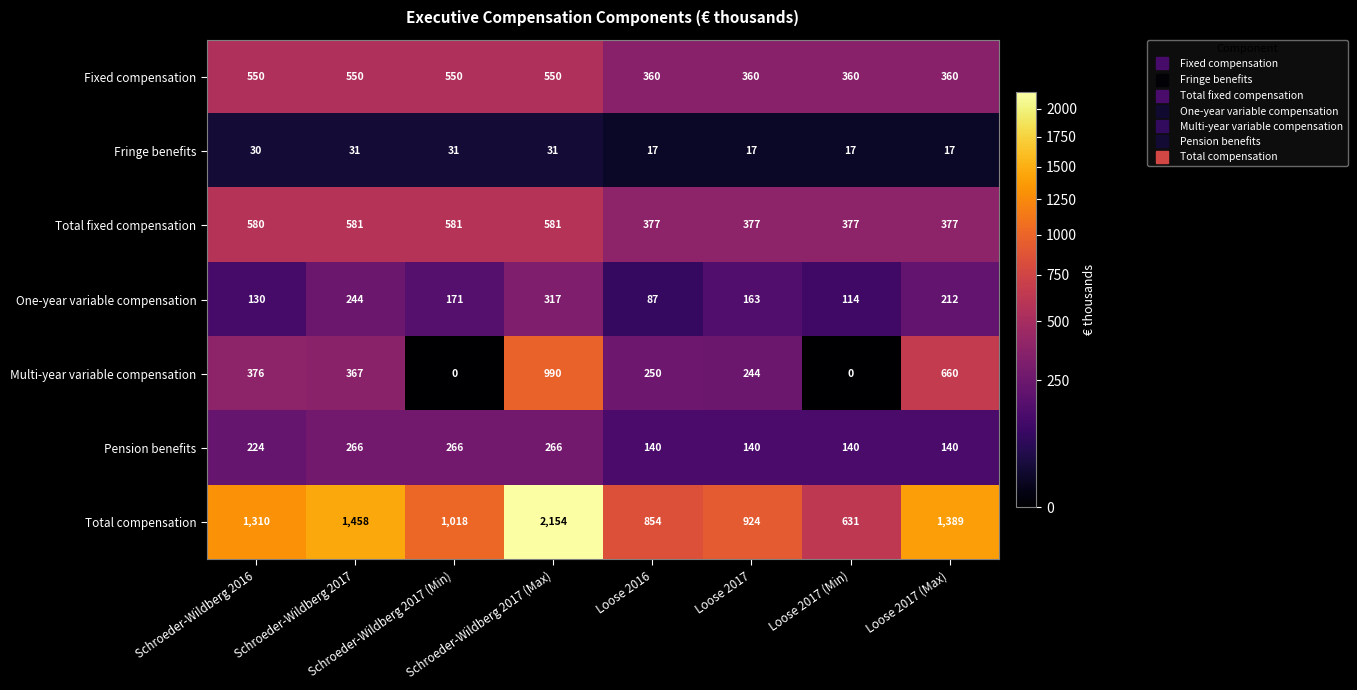

Rank the series by their maximum value, from lowest to highest.

Fringe benefits, Pension benefits, One-year variable compensation, Fixed compensation, Total fixed compensation, Multi-year variable compensation, Total compensation